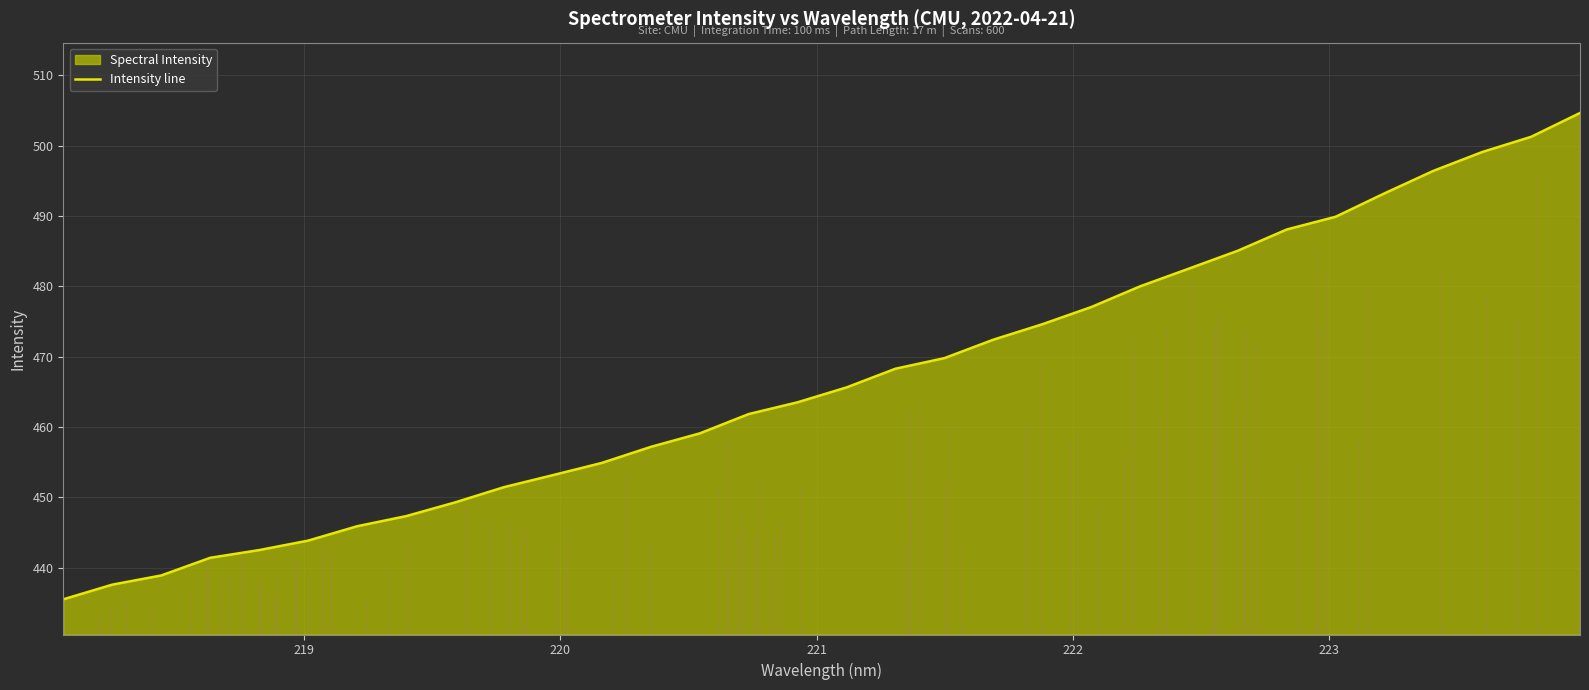

What is the lowest value of the Intensity line series?

435.5